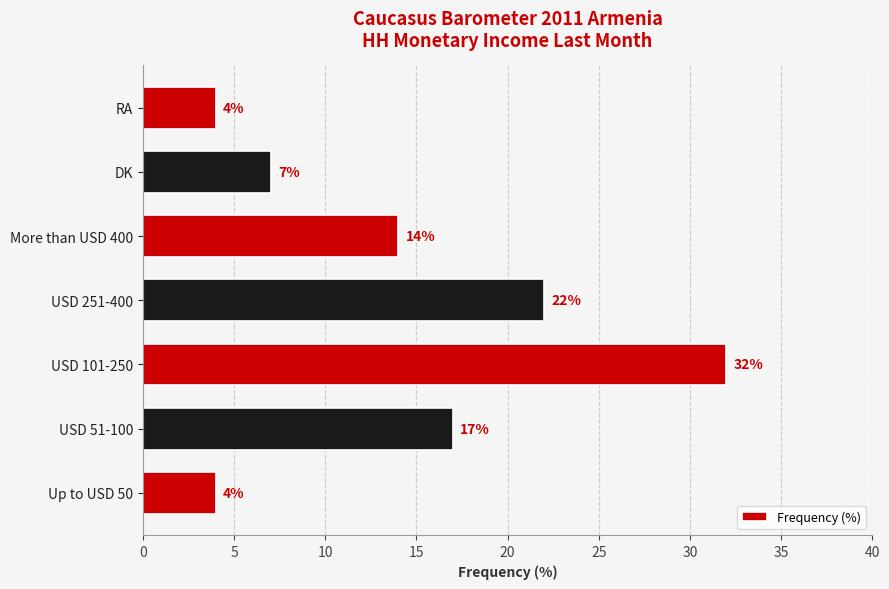

True or false: the data shows 4 at Up to USD 50.

True